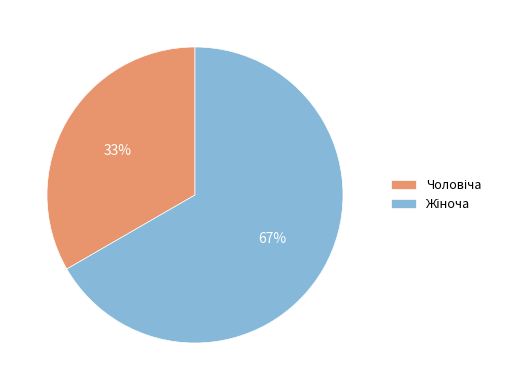

Is there any slice that represents more than half of the pie?

Yes